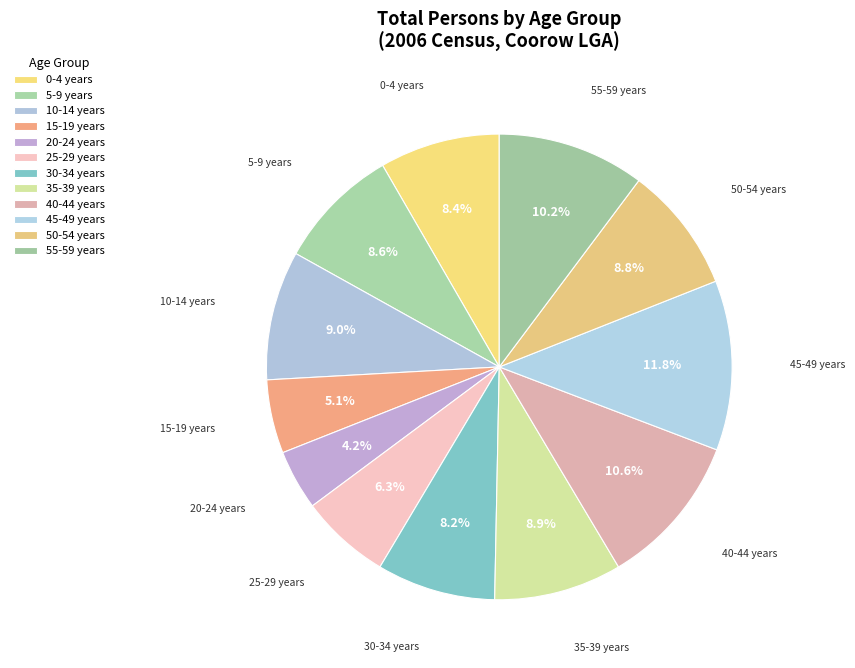

Count the number of slices in the pie.

12